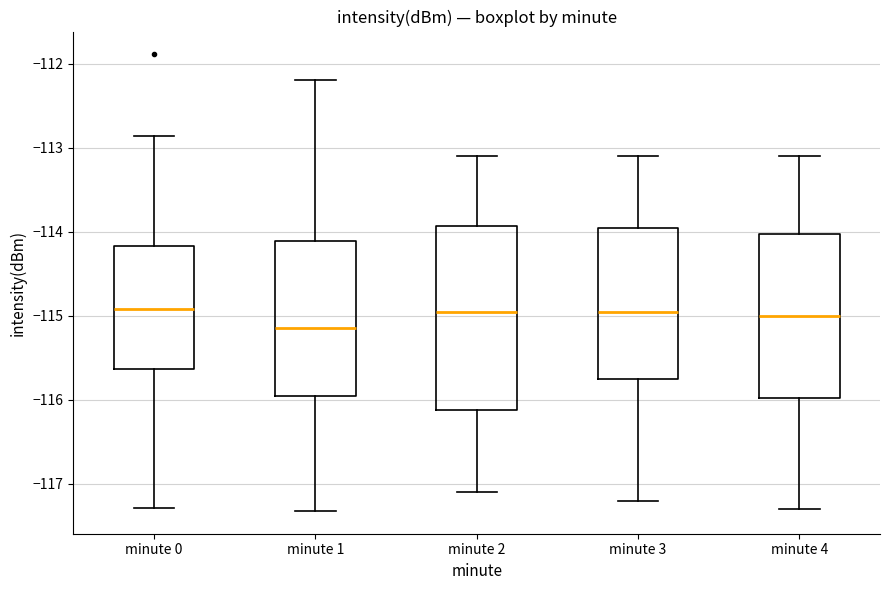

Which box's median line is the lowest?

minute 1